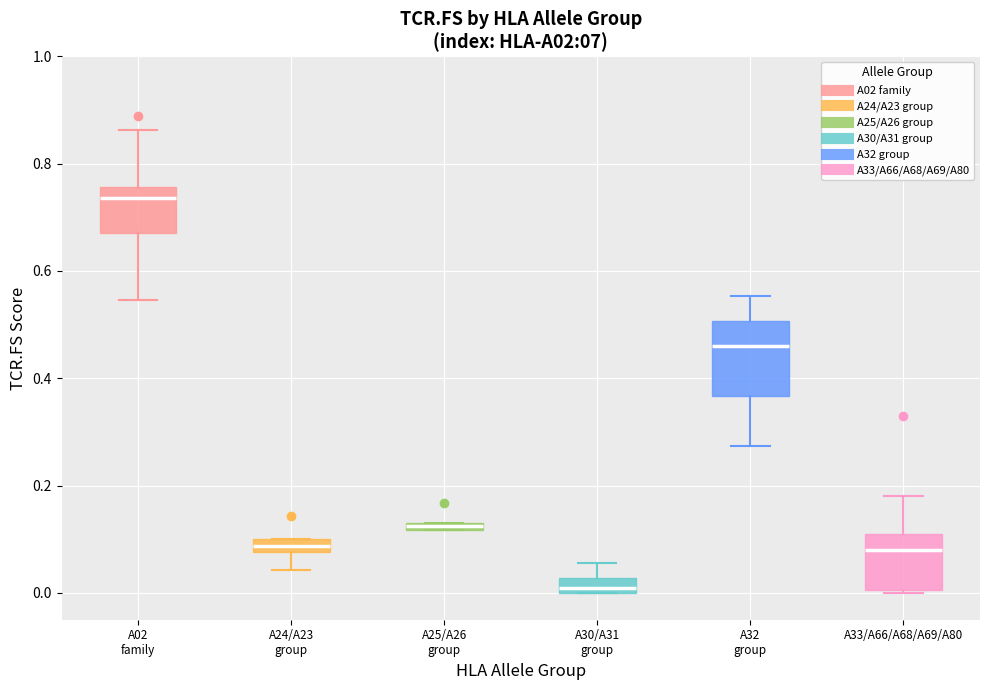

Comparing the boxes themselves (not the whiskers), which one is the tallest?

A32 group